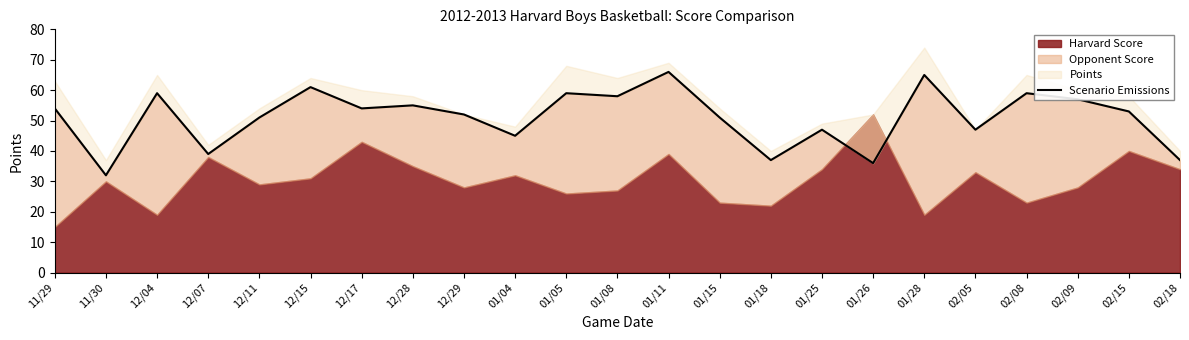

What is the sum of all values?

1174